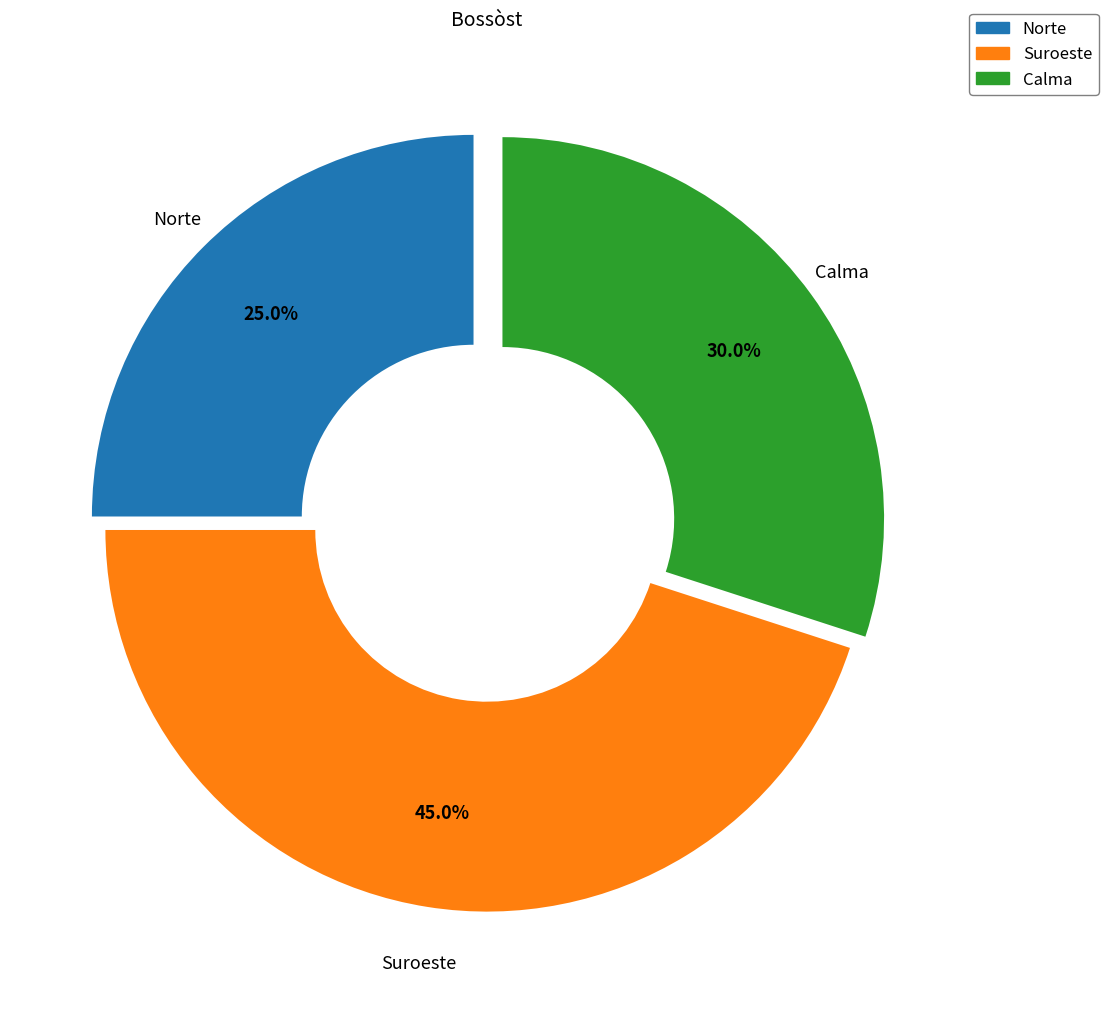

Is there any slice that represents more than half of the pie?

No